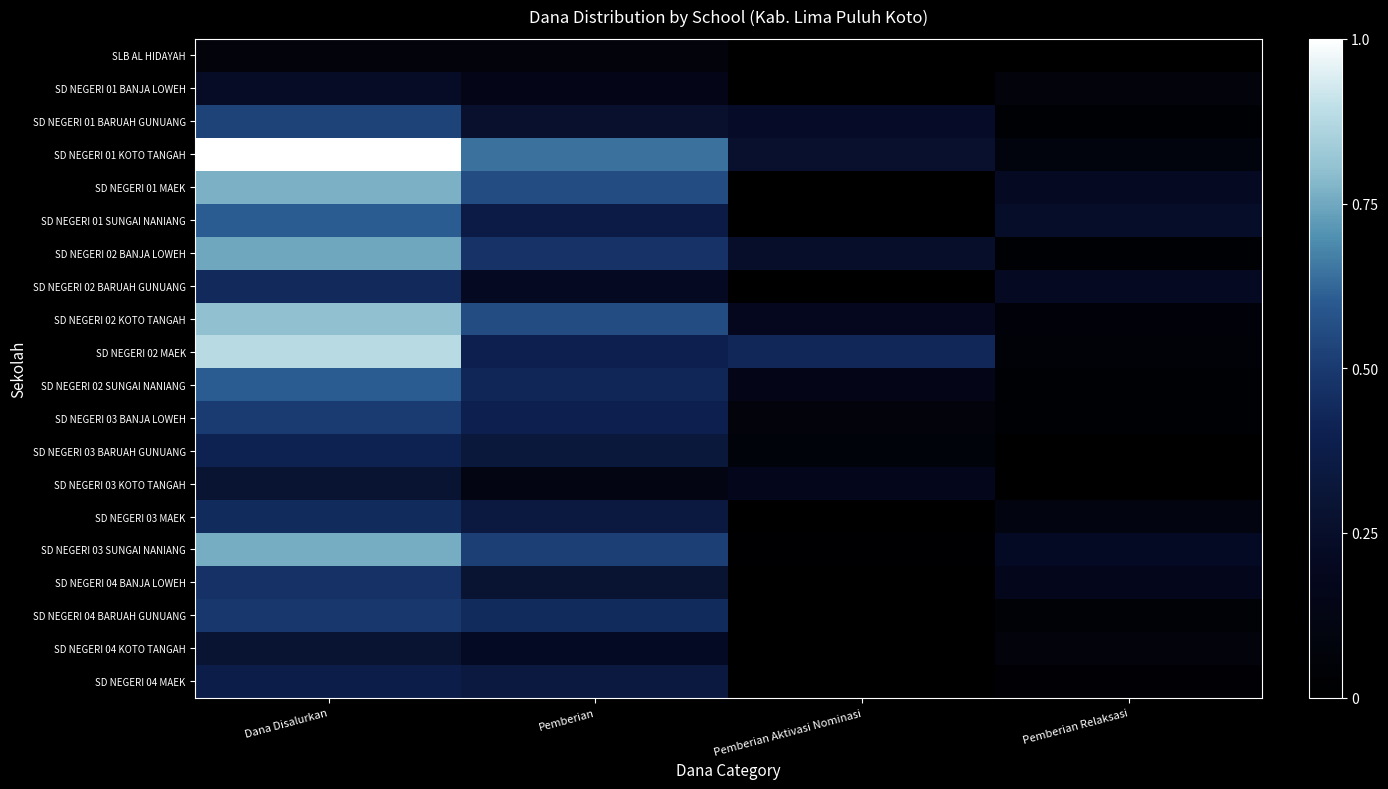

At Pemberian Relaksasi, list the series in order from smallest to largest.

SLB AL HIDAYAH, SD NEGERI 03 KOTO TANGAH, SD NEGERI 03 BARUAH GUNUANG, SD NEGERI 01 BARUAH GUNUANG, SD NEGERI 02 BANJA LOWEH, SD NEGERI 02 SUNGAI NANIANG, SD NEGERI 03 BANJA LOWEH, SD NEGERI 04 MAEK, SD NEGERI 04 BARUAH GUNUANG, SD NEGERI 02 MAEK, SD NEGERI 02 KOTO TANGAH, SD NEGERI 04 KOTO TANGAH, SD NEGERI 01 BANJA LOWEH, SD NEGERI 01 KOTO TANGAH, SD NEGERI 03 MAEK, SD NEGERI 04 BANJA LOWEH, SD NEGERI 01 MAEK, SD NEGERI 02 BARUAH GUNUANG, SD NEGERI 03 SUNGAI NANIANG, SD NEGERI 01 SUNGAI NANIANG